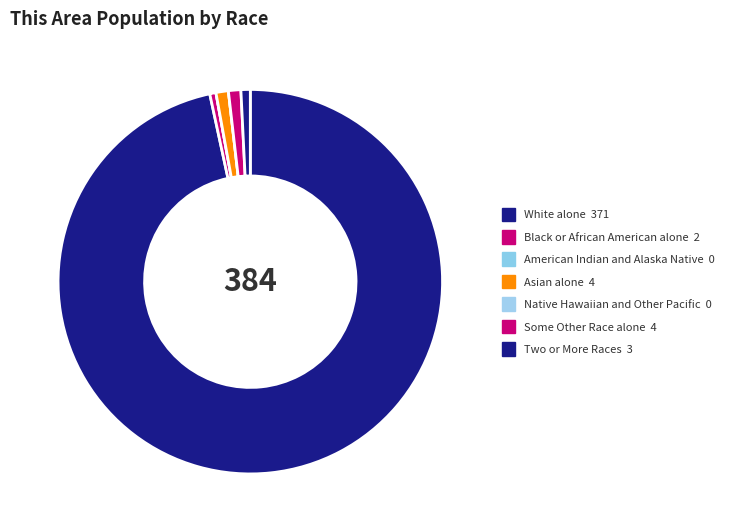

What is the total percentage of Two or More Races and Native Hawaiian and Other Pacific?

0.8%